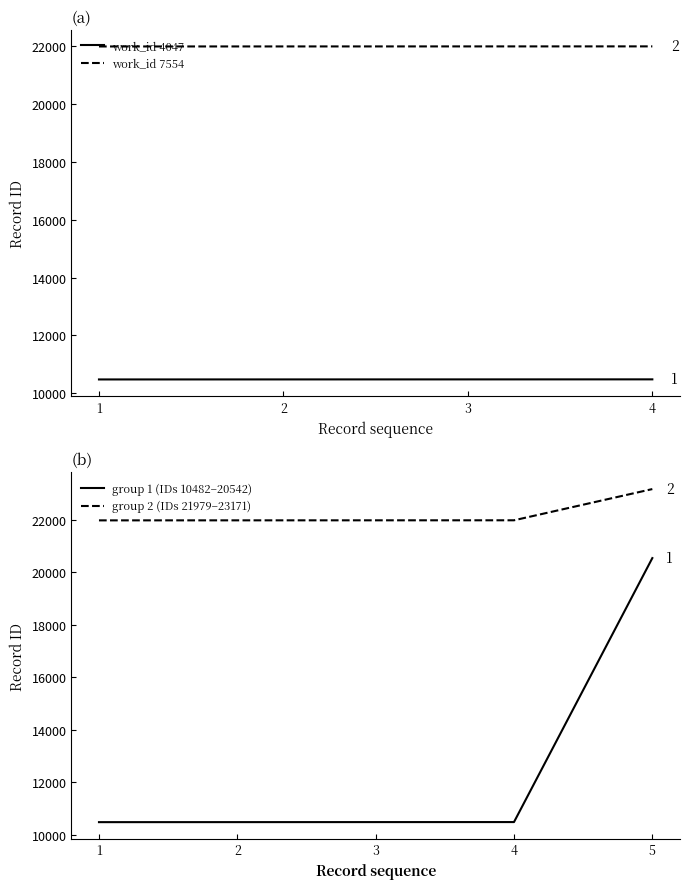

True or false: work_id 7554 and work_id 4047 cross at least once.

False